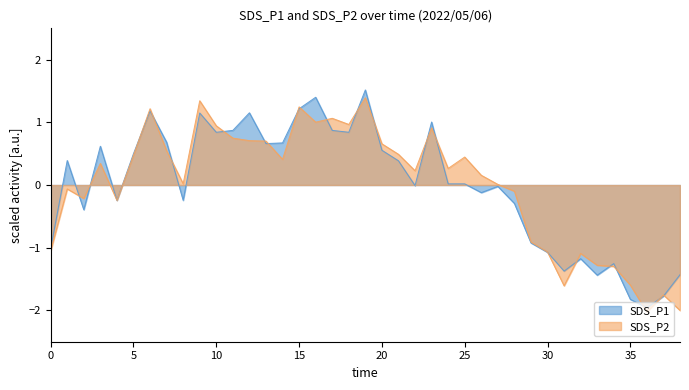

Between 16 and 19, which series saw the biggest shift?

SDS_P2